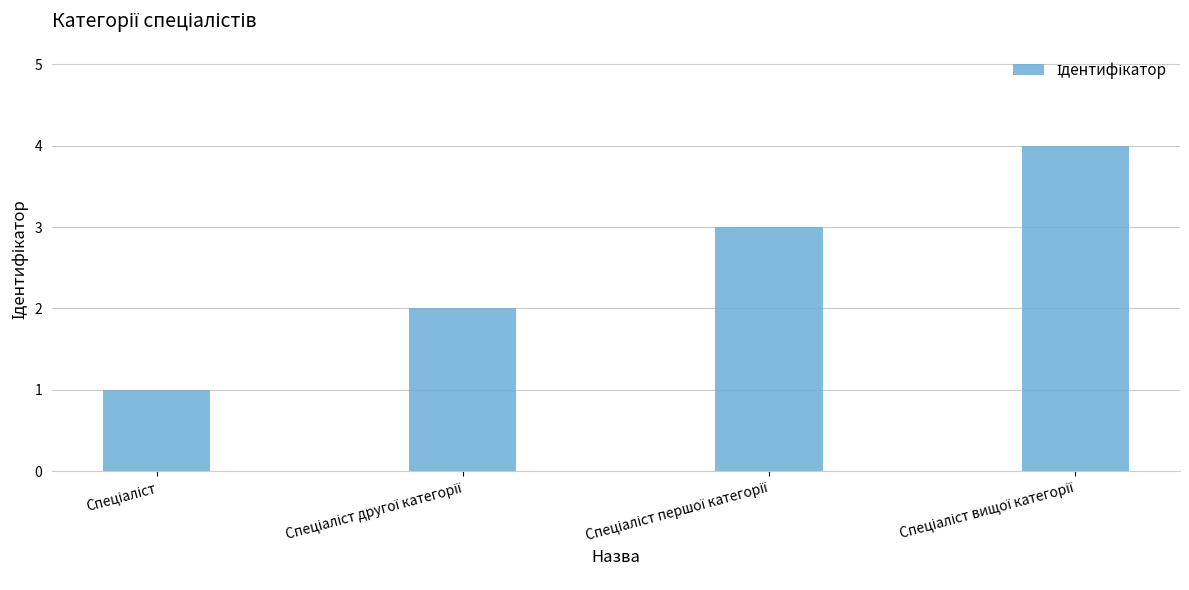

What is the sum of all values?

10